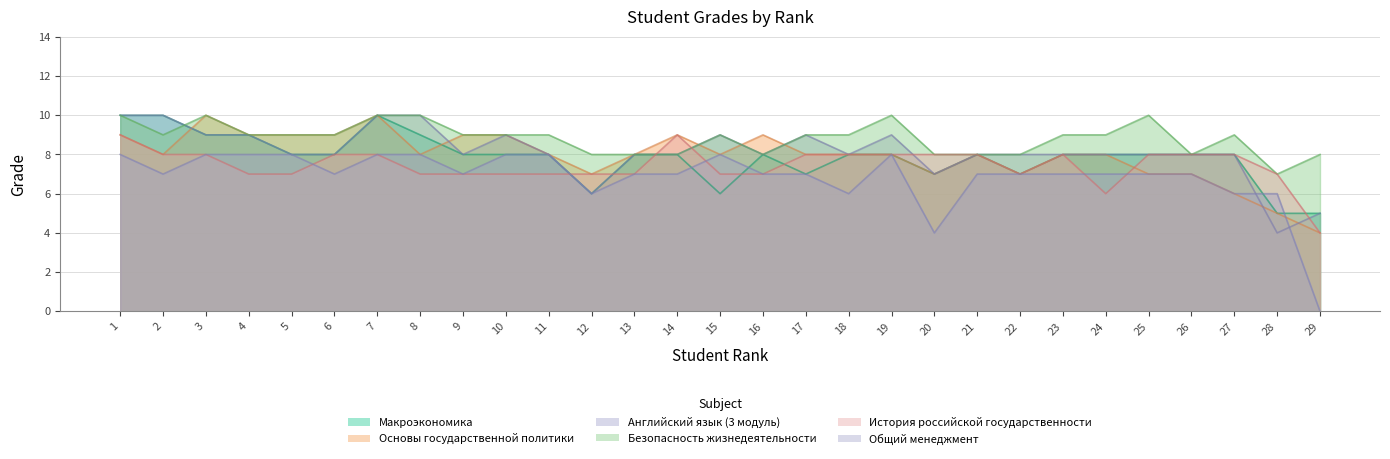

Which series has the largest total across all categories?

Безопасность жизнедеятельности